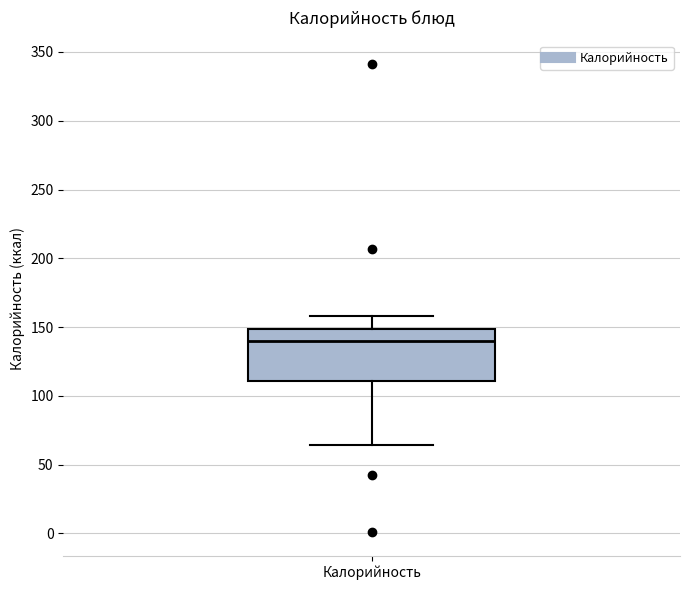

Transcribe this box plot: give where the median line is, the range the box spans, and where the two whiskers end, as read against the y-axis. The values are not printed on the chart, so give them approximately, as read against the axis.

median 140, box 110 to 150, whiskers 65 to 160